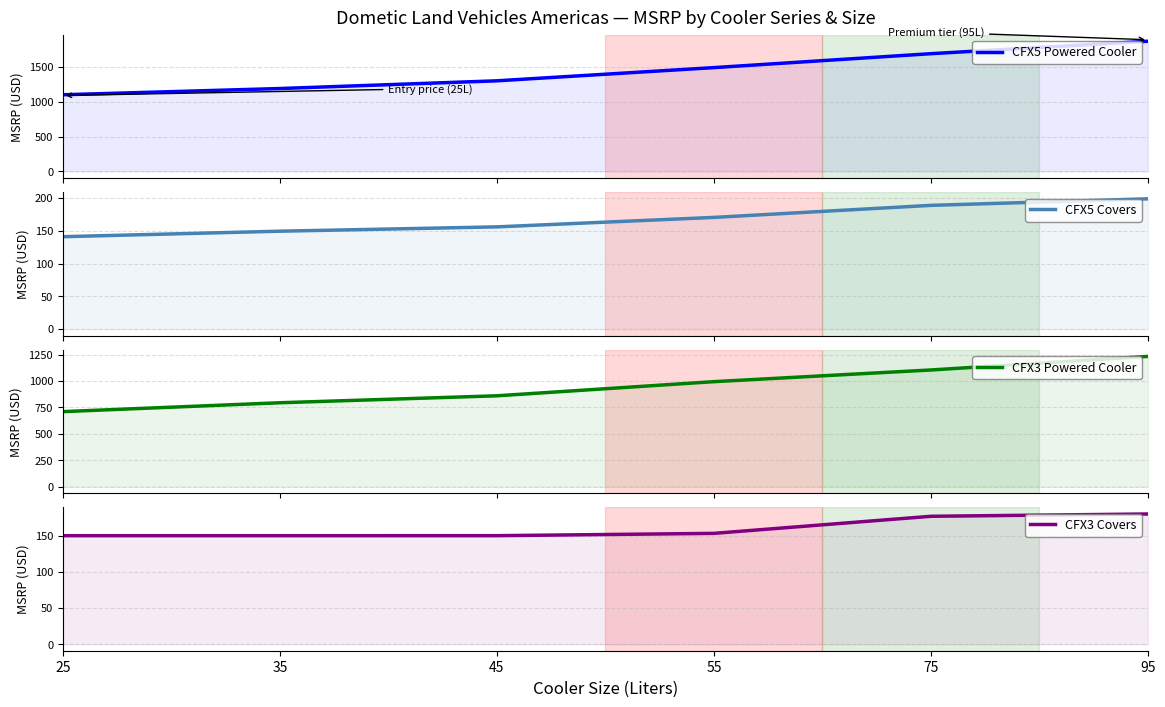

Is it true that CFX5 Covers equals 156.1 at 45?

True